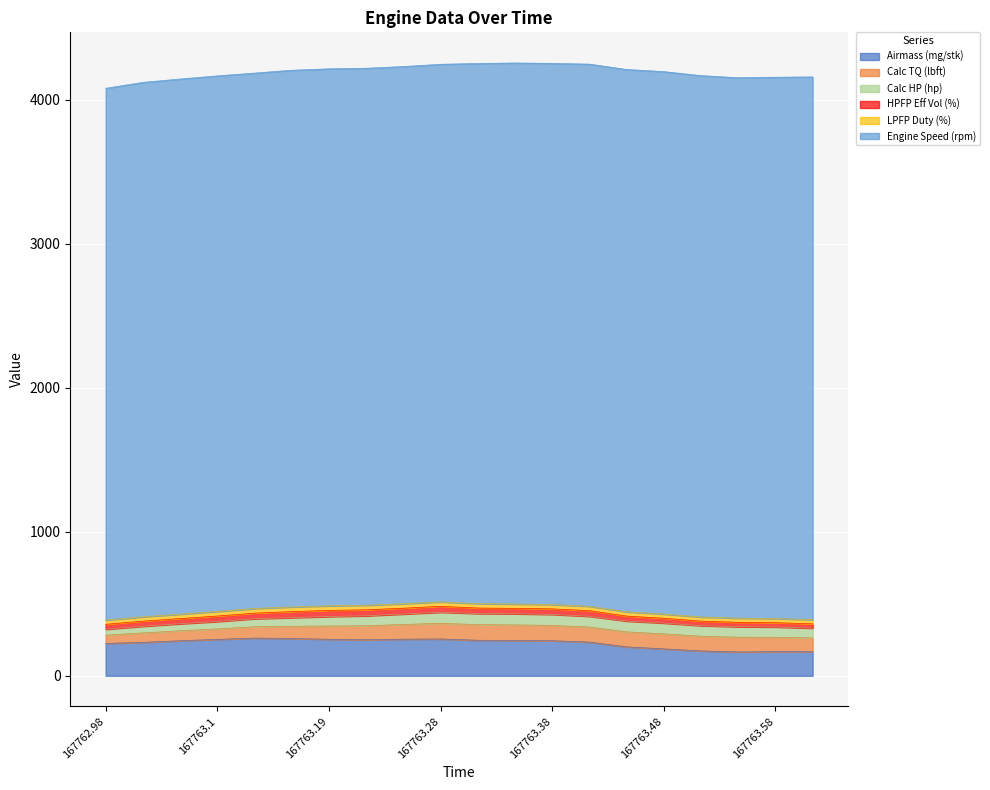

At which category is the sum across all series the highest?

167763.36